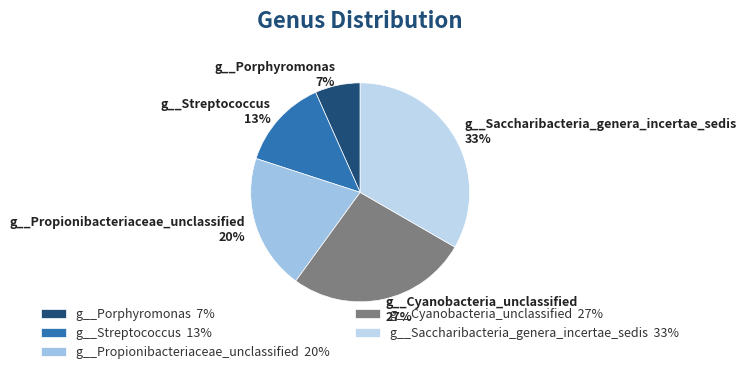

The g__Saccharibacteria_genera_incertae_sedis slice represents 23% of the pie. True or false?

False